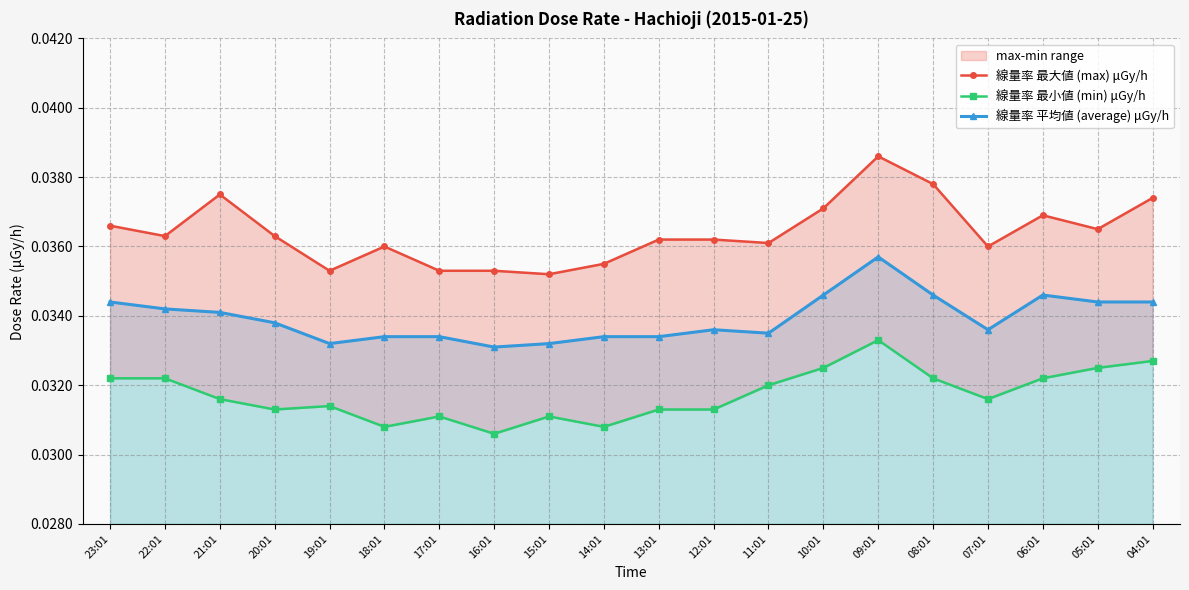

The 線量率 最大値 (max) μGy/h series shows 0.0 at 08:01. True or false?

True